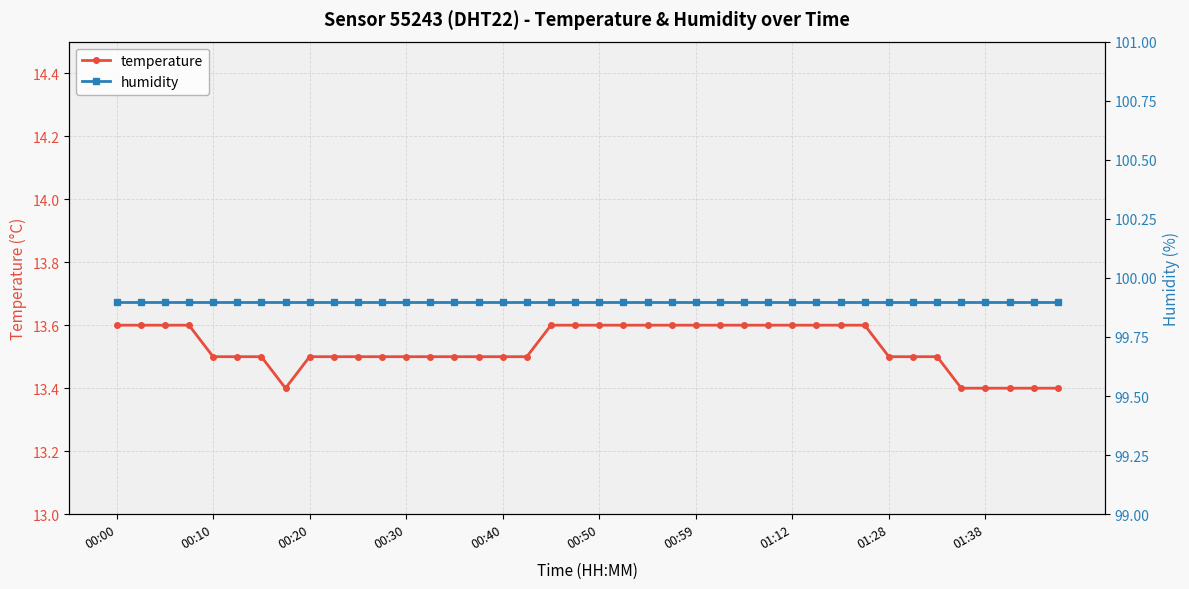

Reading right to left, extract all data points from this chart.

temperature: 13.4	13.4	13.4	13.4	13.4	13.5	13.5	13.5	13.6	13.6	13.6	13.6	13.6	13.6	13.6	13.6	13.6	13.6	13.6	13.6	13.6	13.6	13.5	13.5	13.5	13.5	13.5	13.5	13.5	13.5	13.5	13.5	13.4	13.5	13.5	13.5	13.6	13.6	13.6	13.6
humidity: 99.9	99.9	99.9	99.9	99.9	99.9	99.9	99.9	99.9	99.9	99.9	99.9	99.9	99.9	99.9	99.9	99.9	99.9	99.9	99.9	99.9	99.9	99.9	99.9	99.9	99.9	99.9	99.9	99.9	99.9	99.9	99.9	99.9	99.9	99.9	99.9	99.9	99.9	99.9	99.9